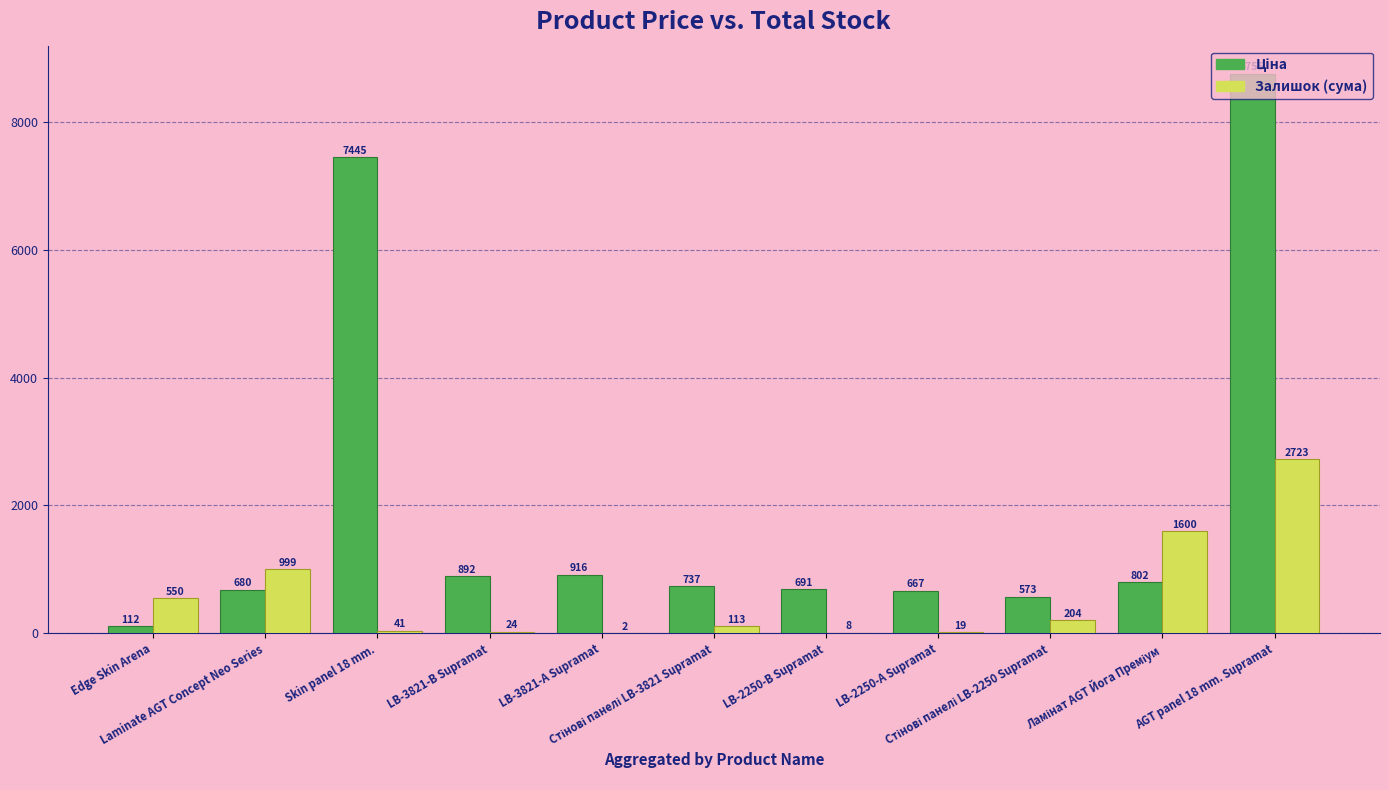

What is the greatest value displayed?

8755.5